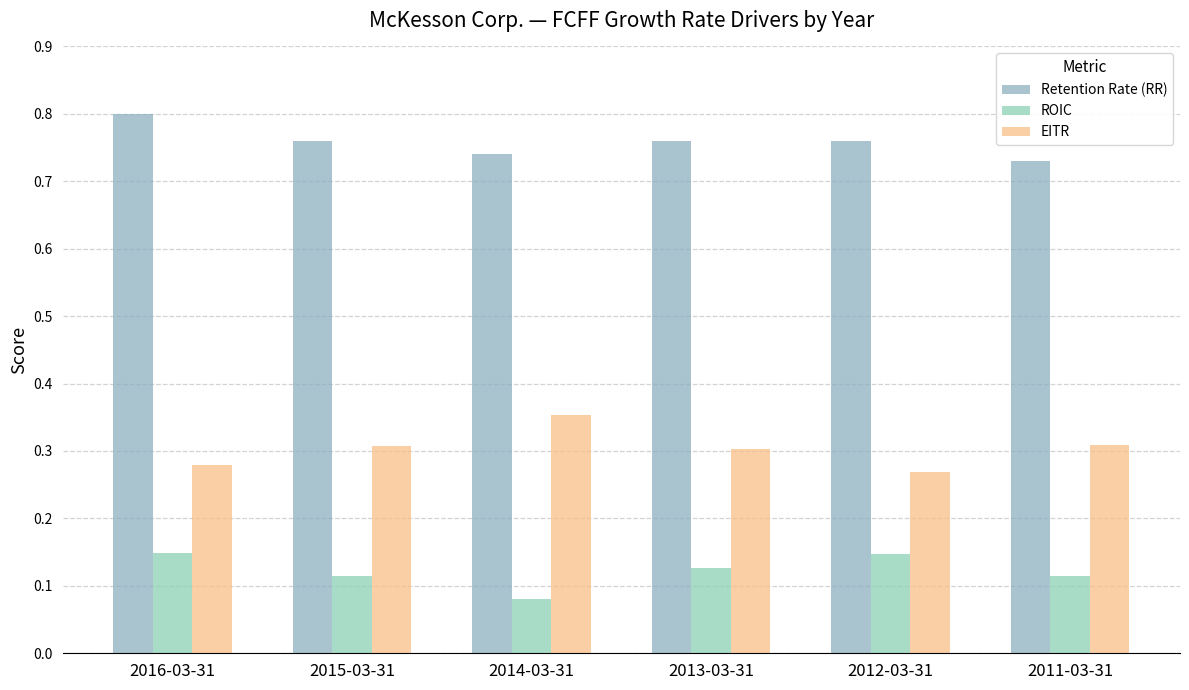

What is the label of the 6th bar from the right?

2016-03-31